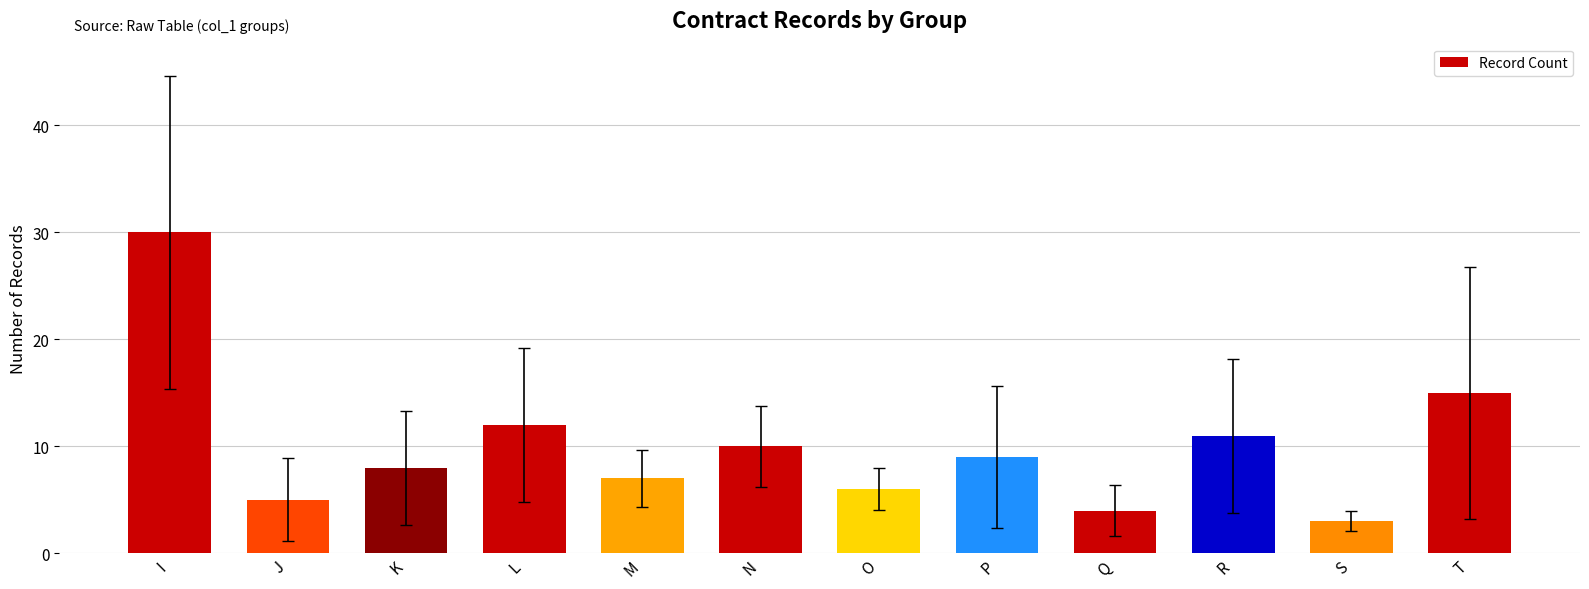

Is it true that the value at T is 21?

False